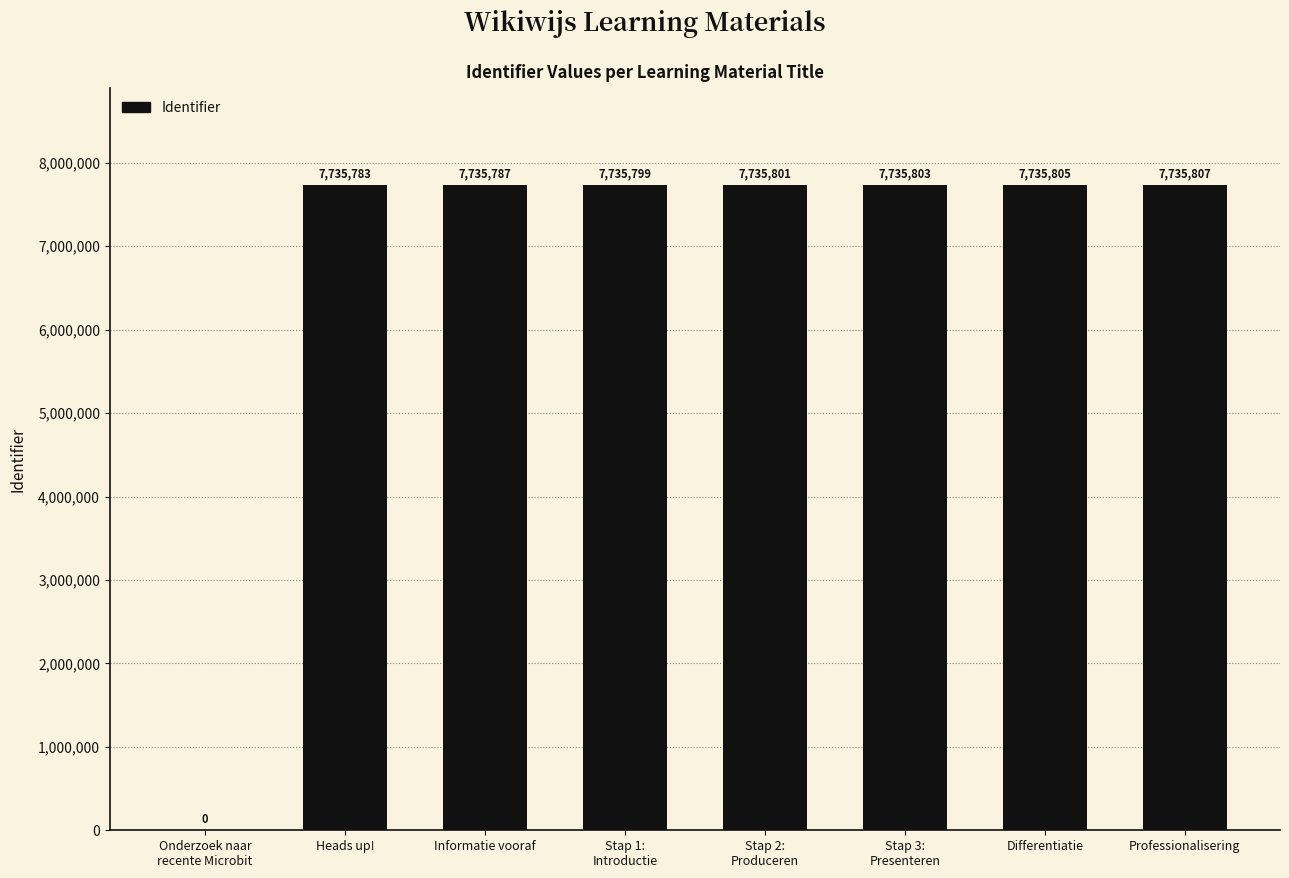

Reading right to left, extract all data points from this chart.

7735807	7735805	7735803	7735801	7735799	7735787	7735783	0